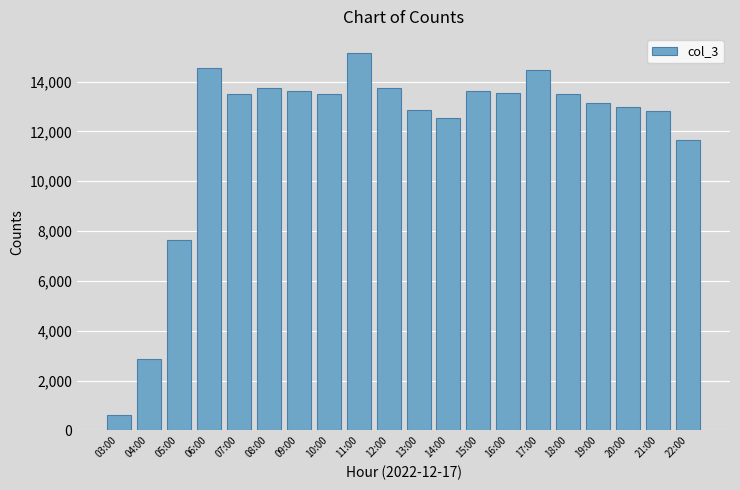

What is the difference between the maximum and second lowest values?

12290